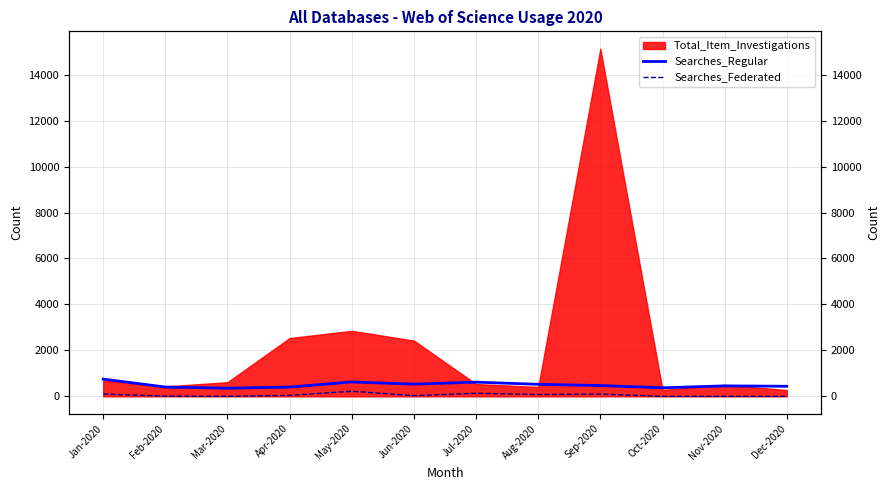

What is the label of the 12th point from the right?

Jan-2020